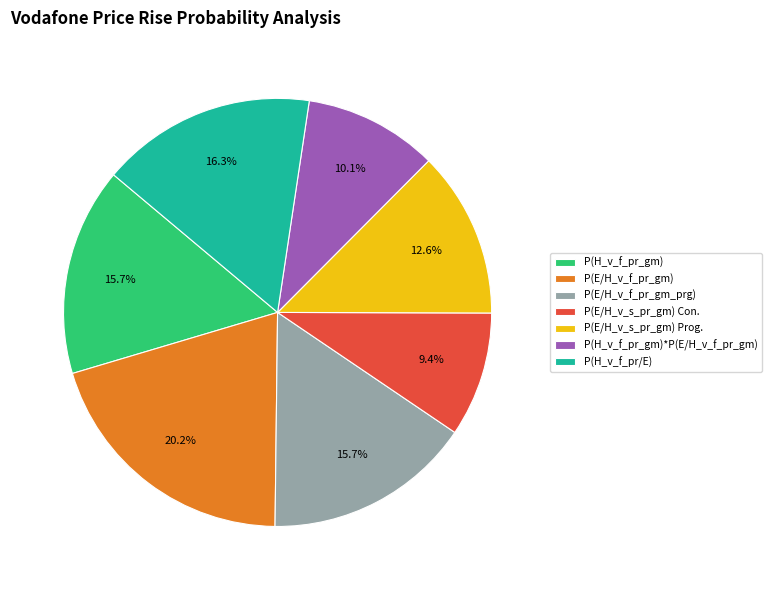

Is there any slice that represents more than half of the pie?

No